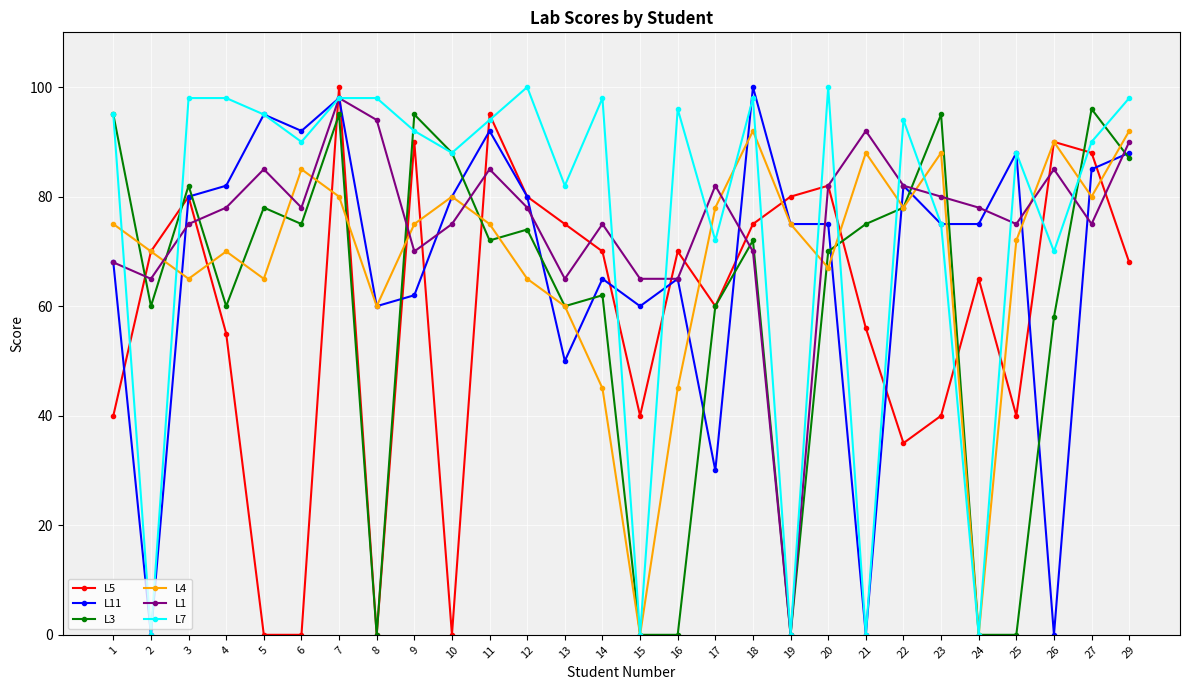

Between 15 and 25, which series saw the biggest shift?

L7